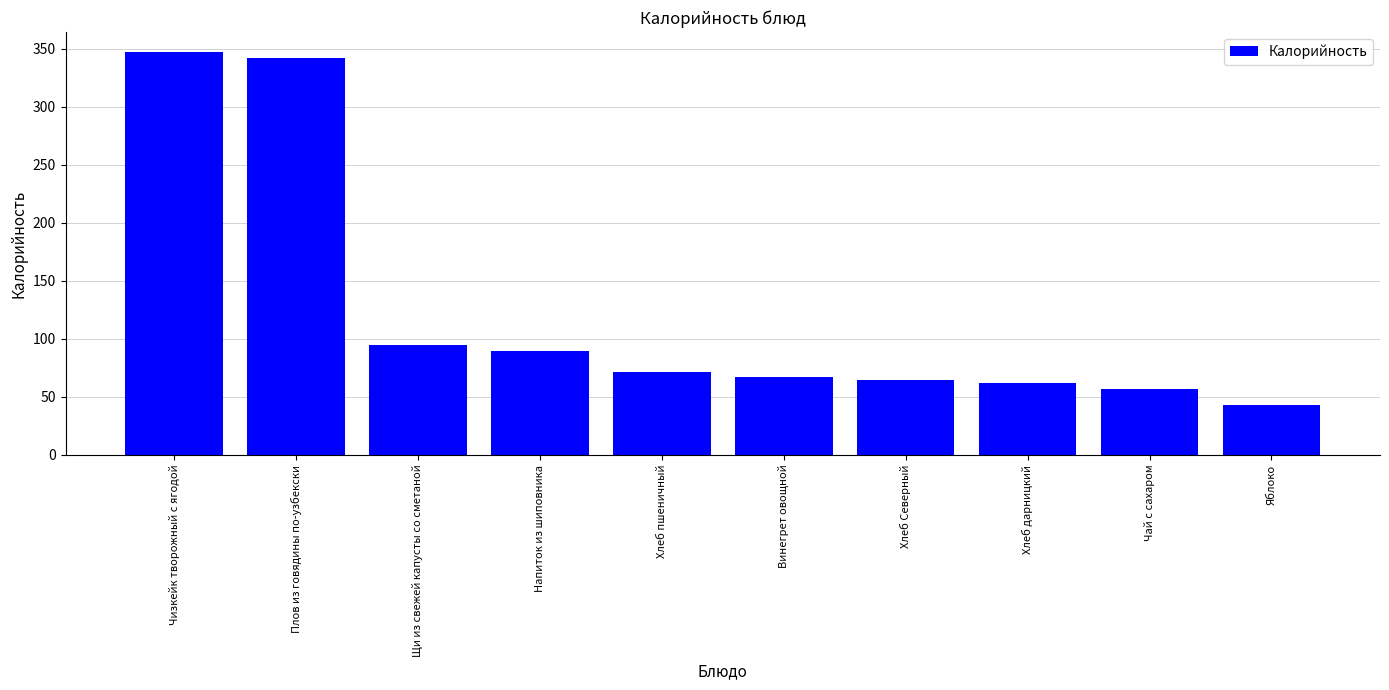

Where is the data nearest to the value 195?

Щи из свежей капусты со сметаной